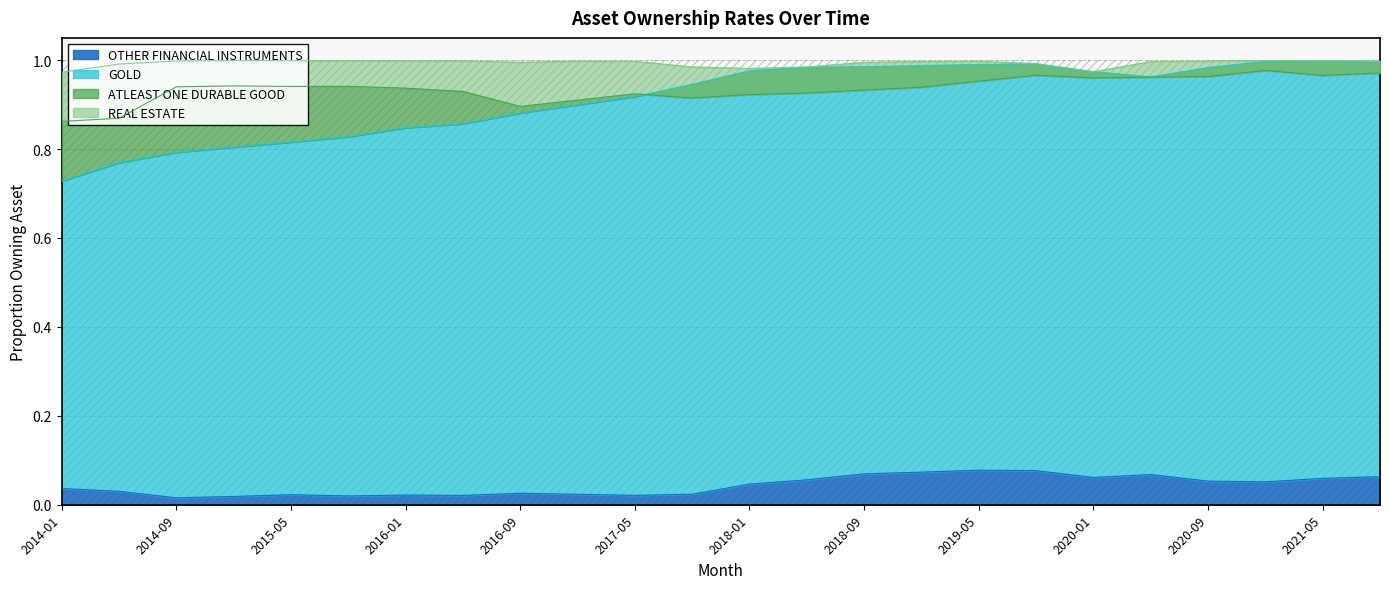

How many lines are shown in the chart?

4